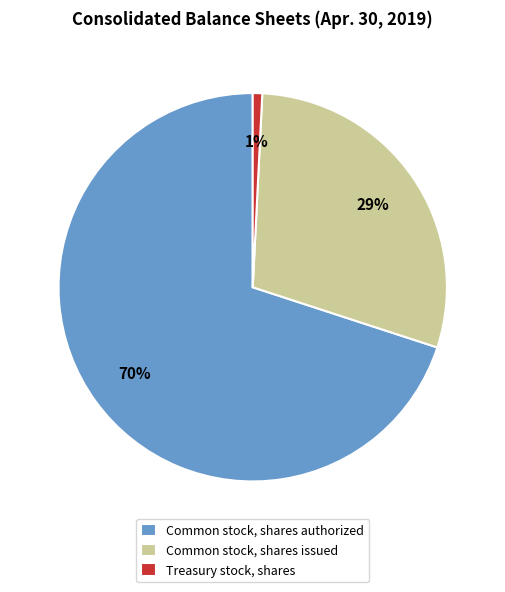

Count the number of slices in the pie.

3